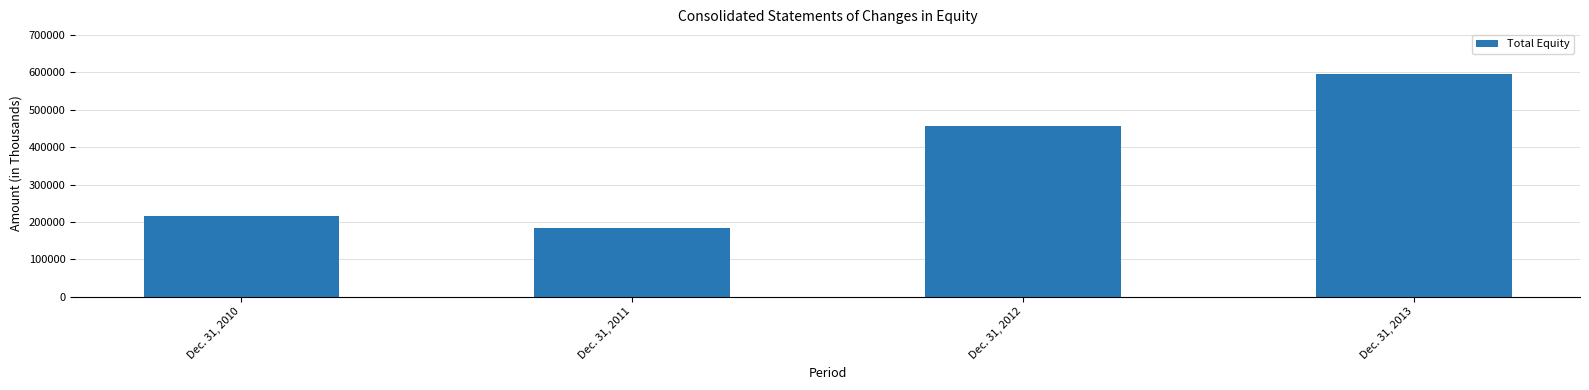

What is the difference between the values at Dec. 31, 2012 and Dec. 31, 2011?

273921